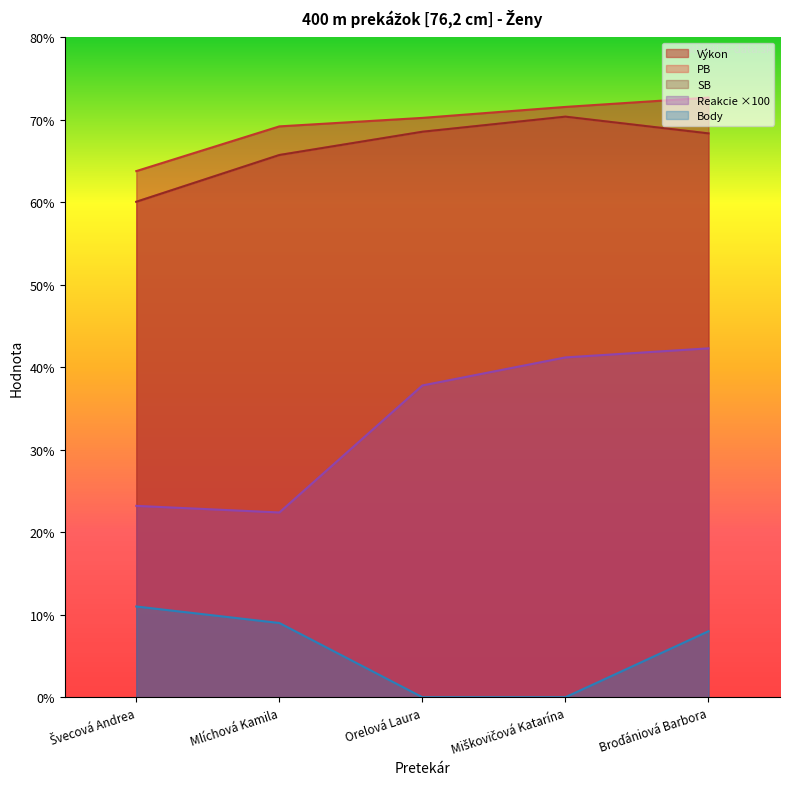

True or false: Body and Reakcie intersect in this chart.

False